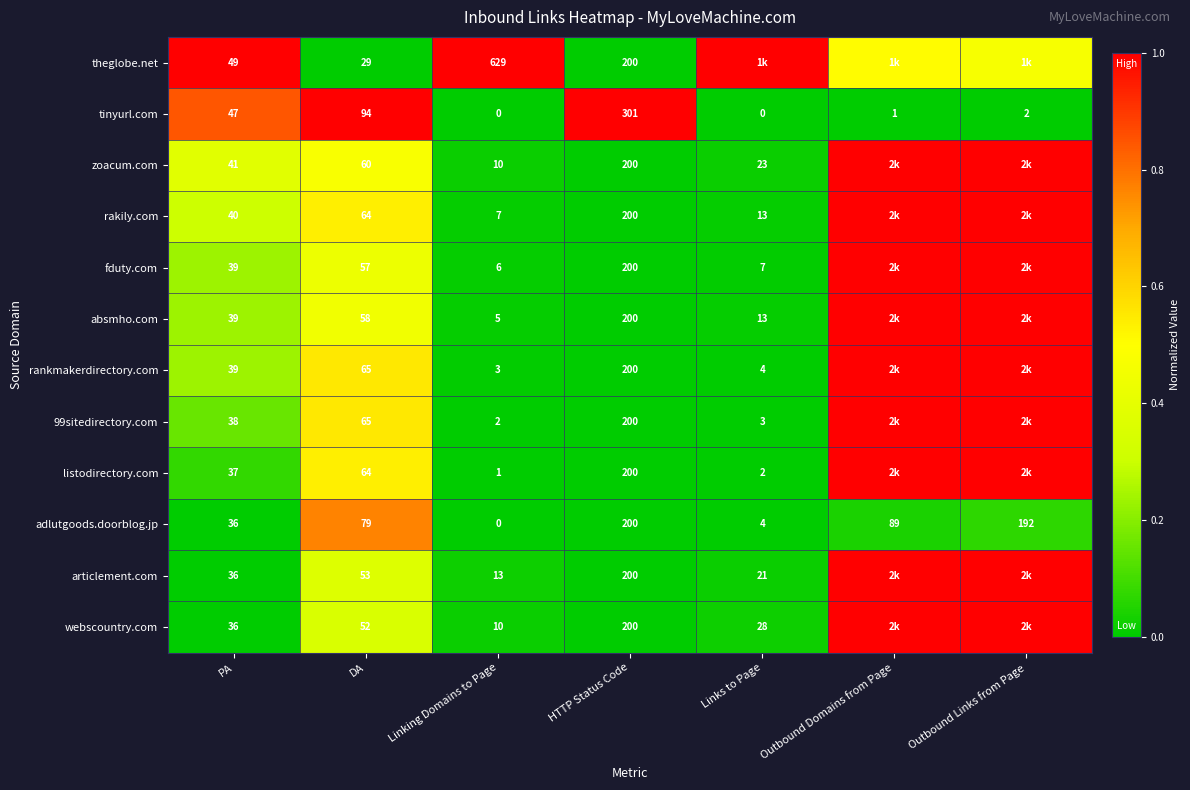

At which label is tinyurl.com closest to 150?

DA